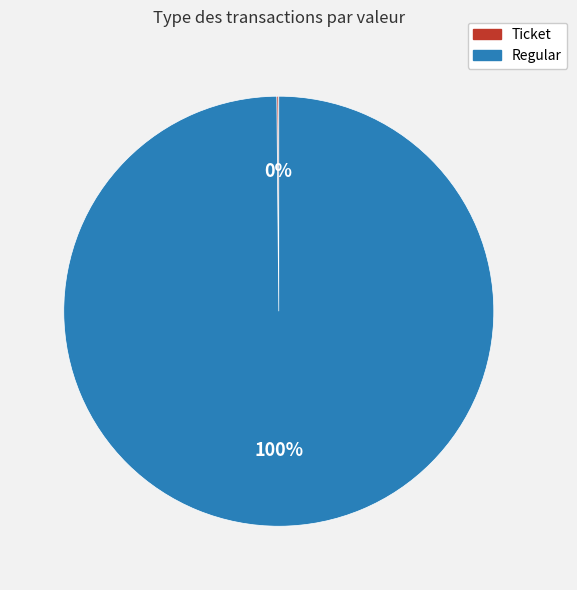

Does any single category account for the majority?

Yes